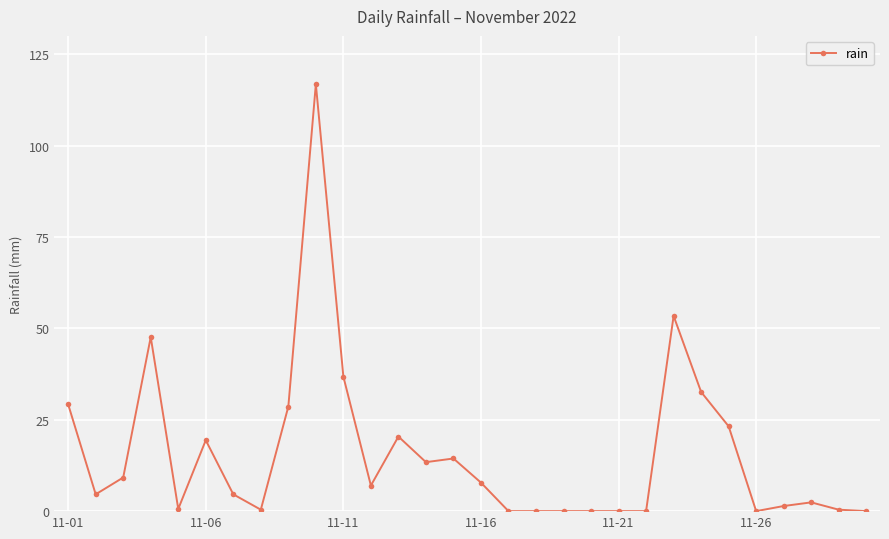

True or false: the data has more than 0 interior local peaks.

True